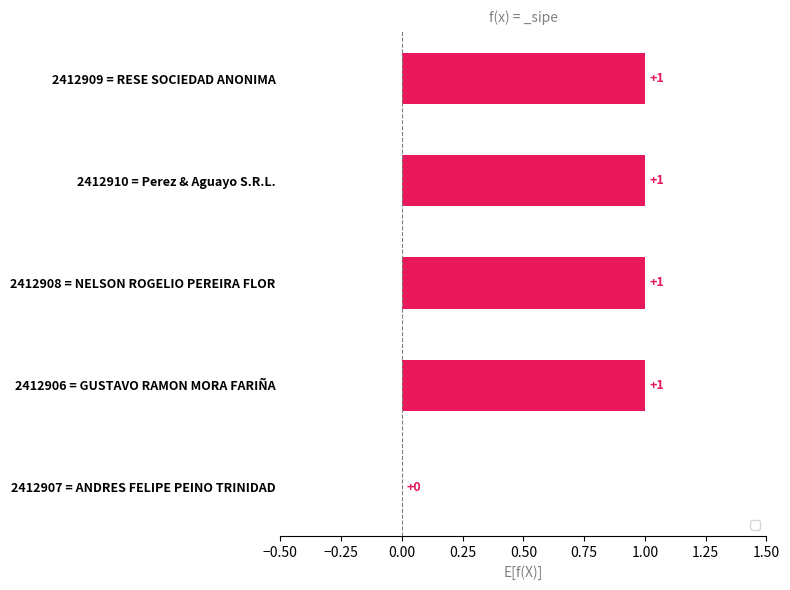

Reading top to bottom, transcribe all the data shown in this chart.

2412909 = RESE SOCIEDAD ANONIMA=1	2412910 = Perez & Aguayo S.R.L.=1	2412908 = NELSON ROGELIO PEREIRA FLOR=1	2412906 = GUSTAVO RAMON MORA FARIÑA=1	2412907 = ANDRES FELIPE PEINO TRINIDAD=0